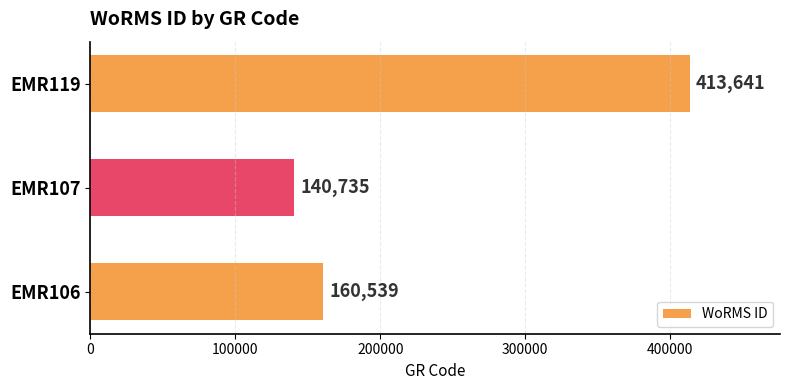

List the labels in order of value, smallest first.

EMR107, EMR106, EMR119